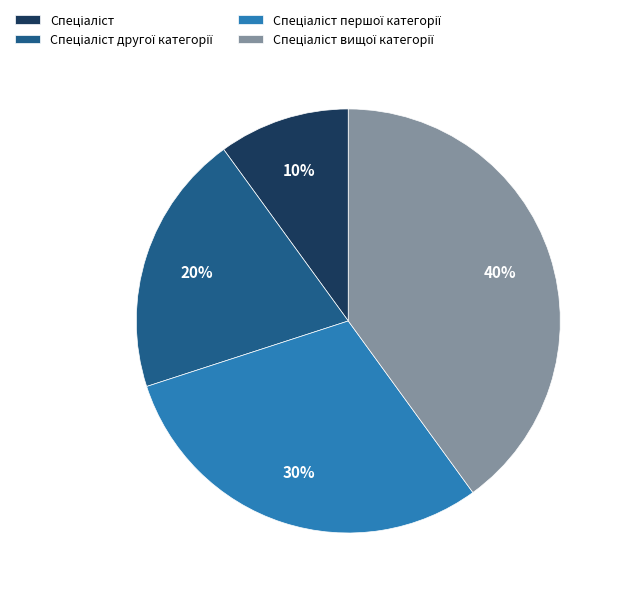

Is there a majority slice in this chart?

No